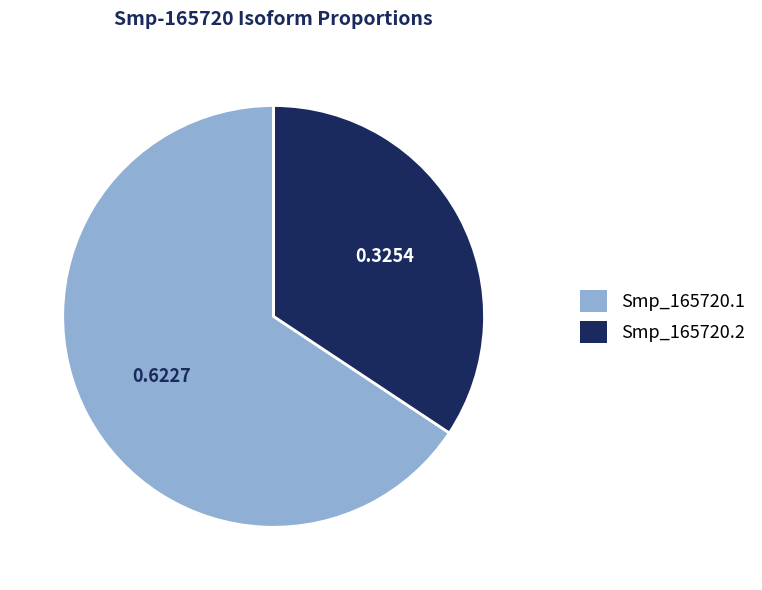

Combined, do Smp_165720.1 and Smp_165720.2 account for over 50%?

Yes